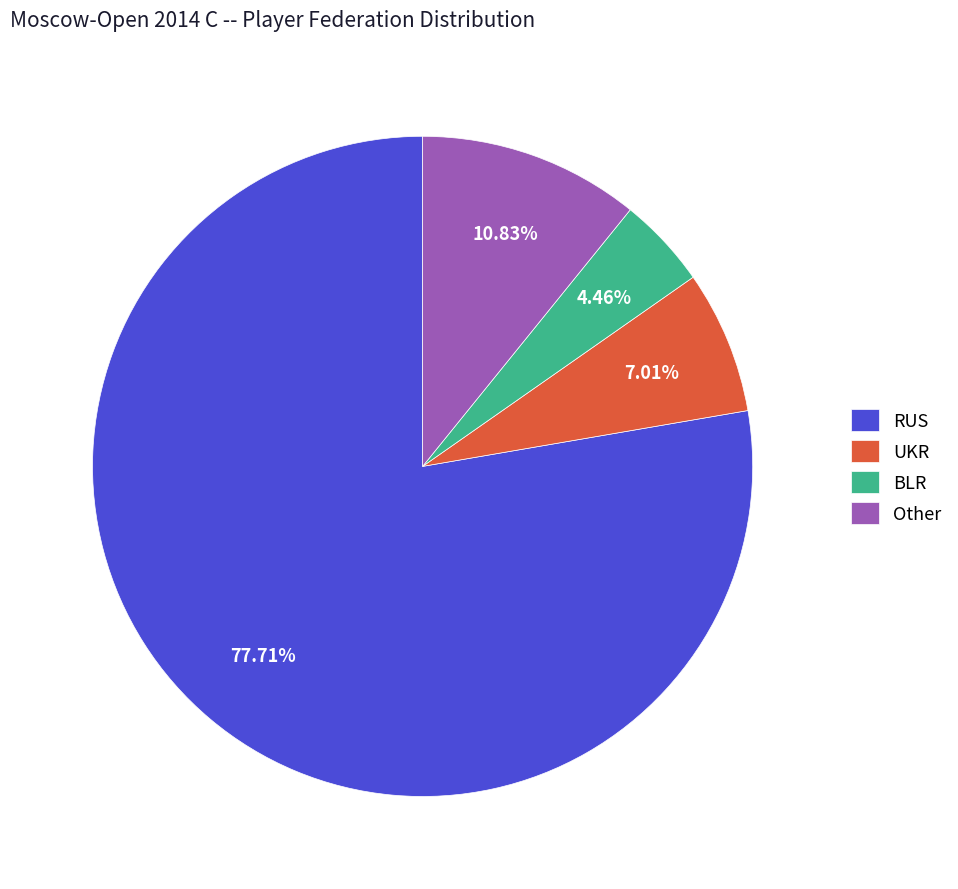

Does any single category account for the majority?

Yes